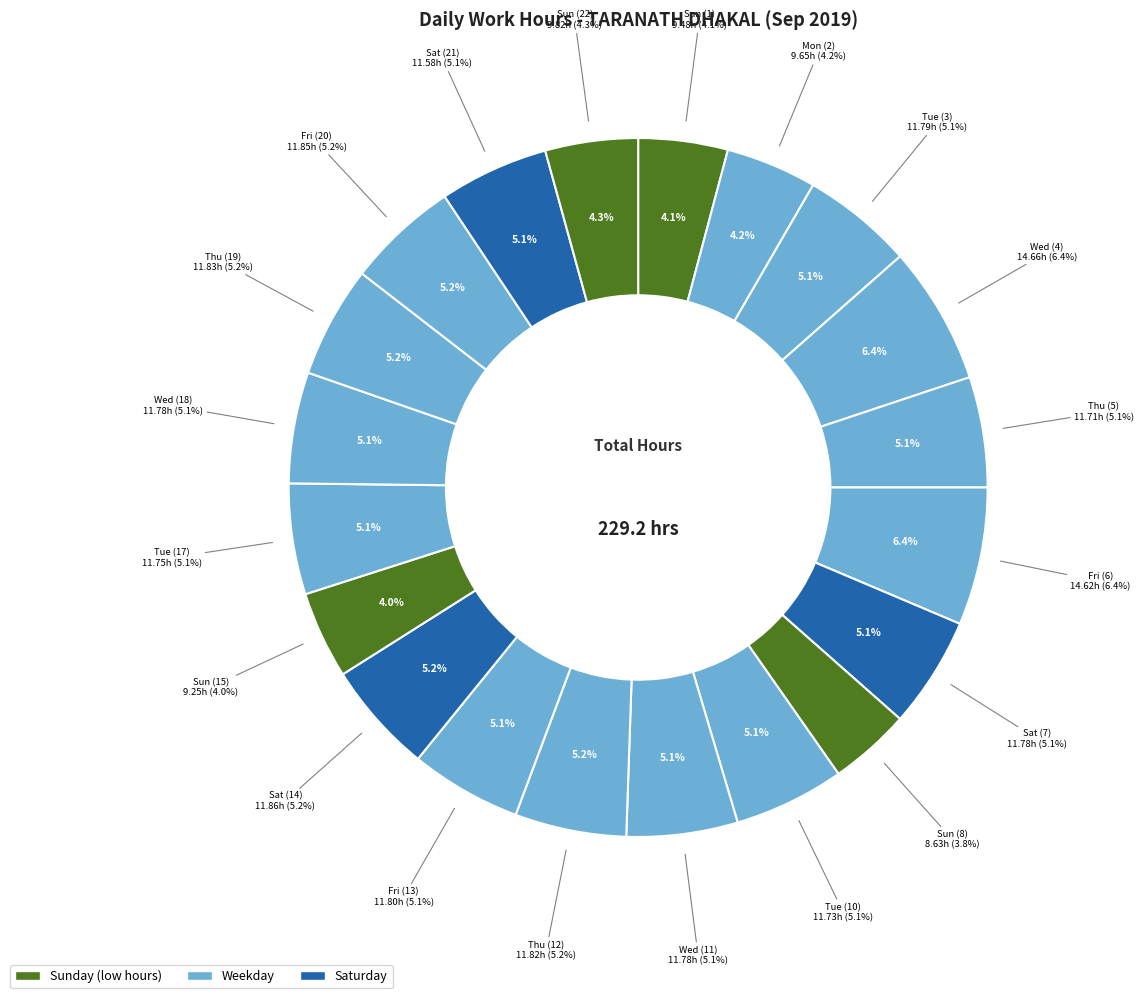

Between Tue (3) and Fri (13), which is larger?

Fri (13)